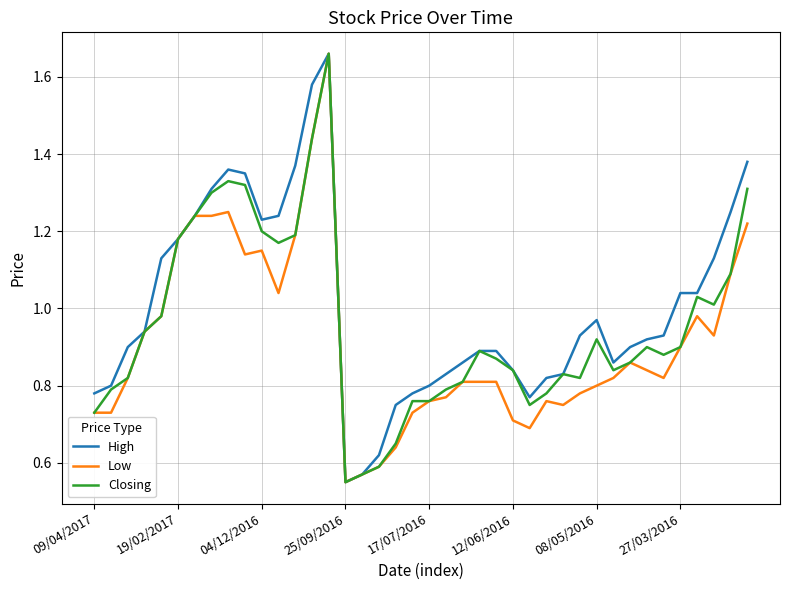

True or false: Low and Closing cross at least once.

False